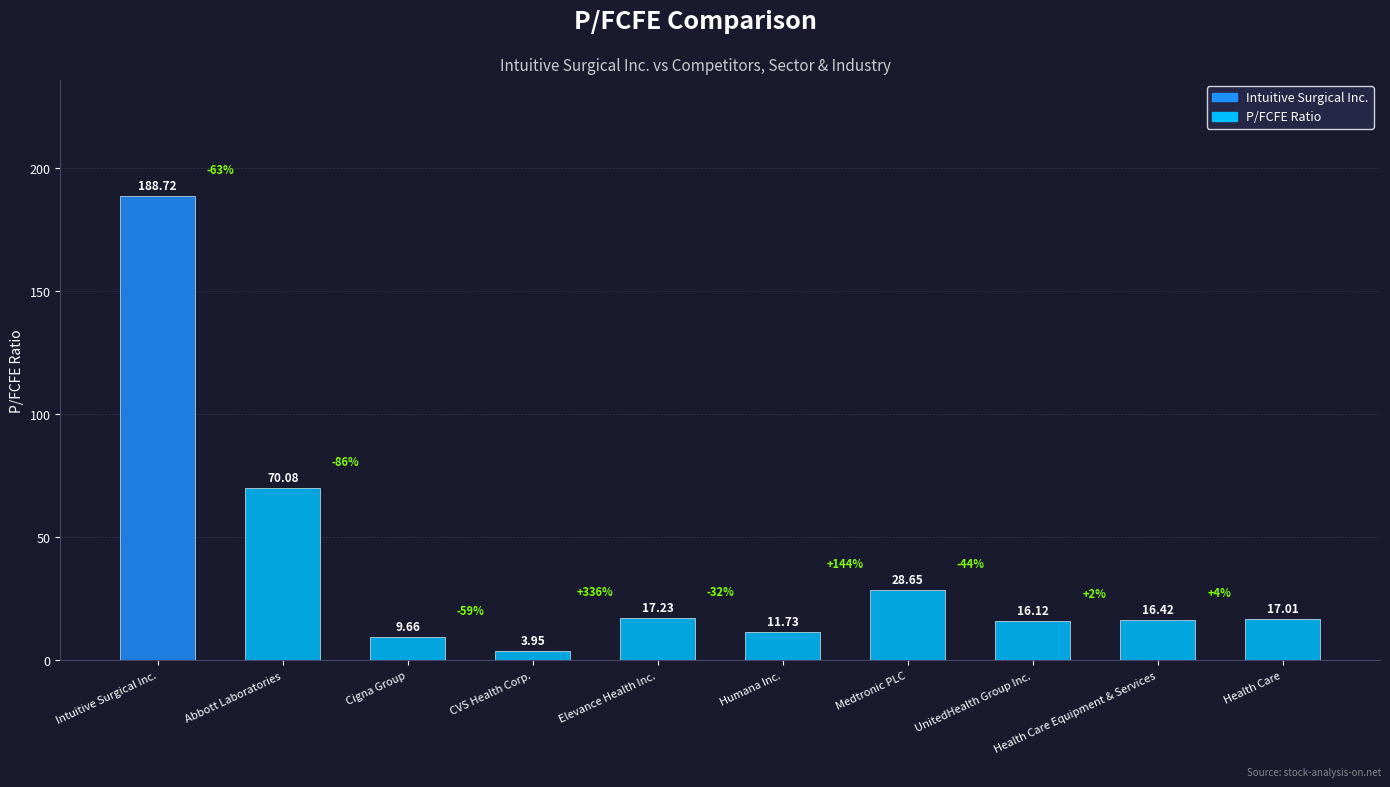

True or false: the data shows 11.7 at Humana Inc..

True